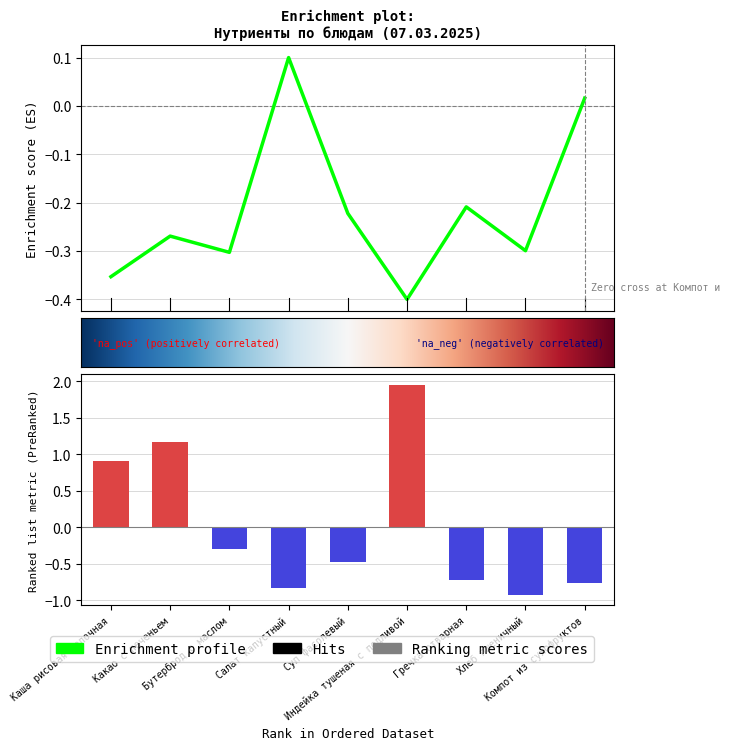

Which has a higher value, Гречка отварная or Каша рисовая молочная?

Каша рисовая молочная